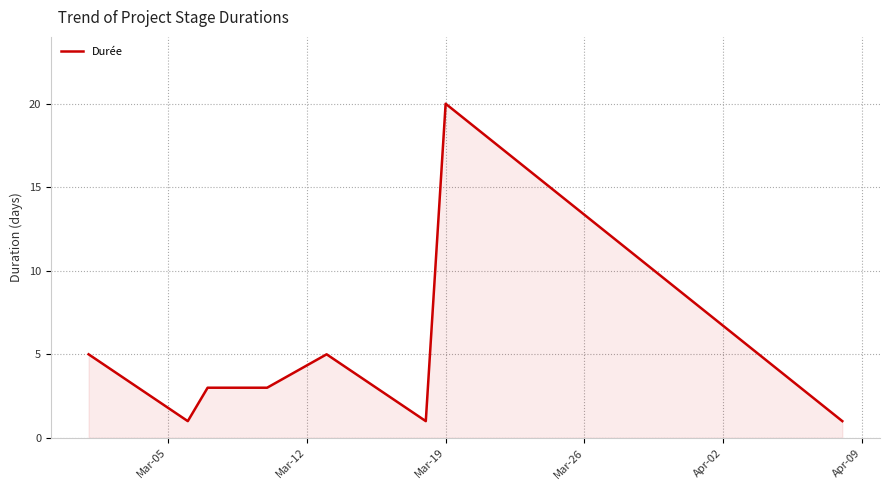

What is the average value?

5